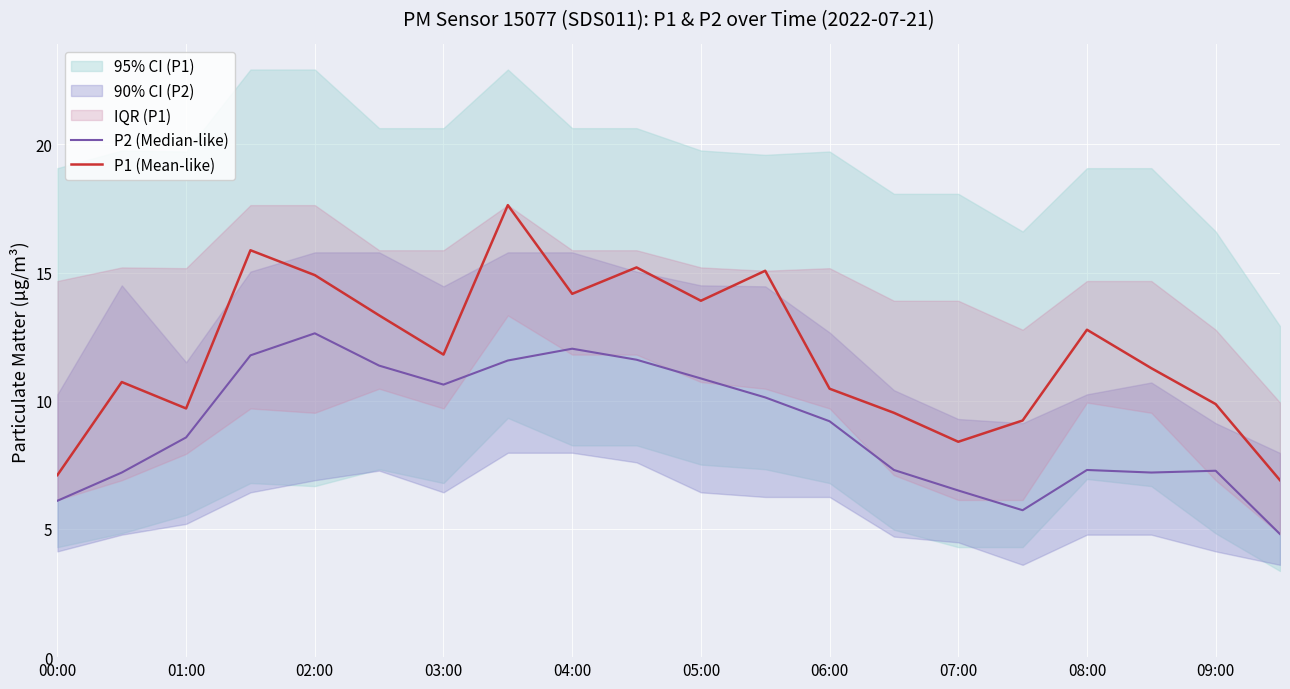

How many lines are shown in the chart?

2